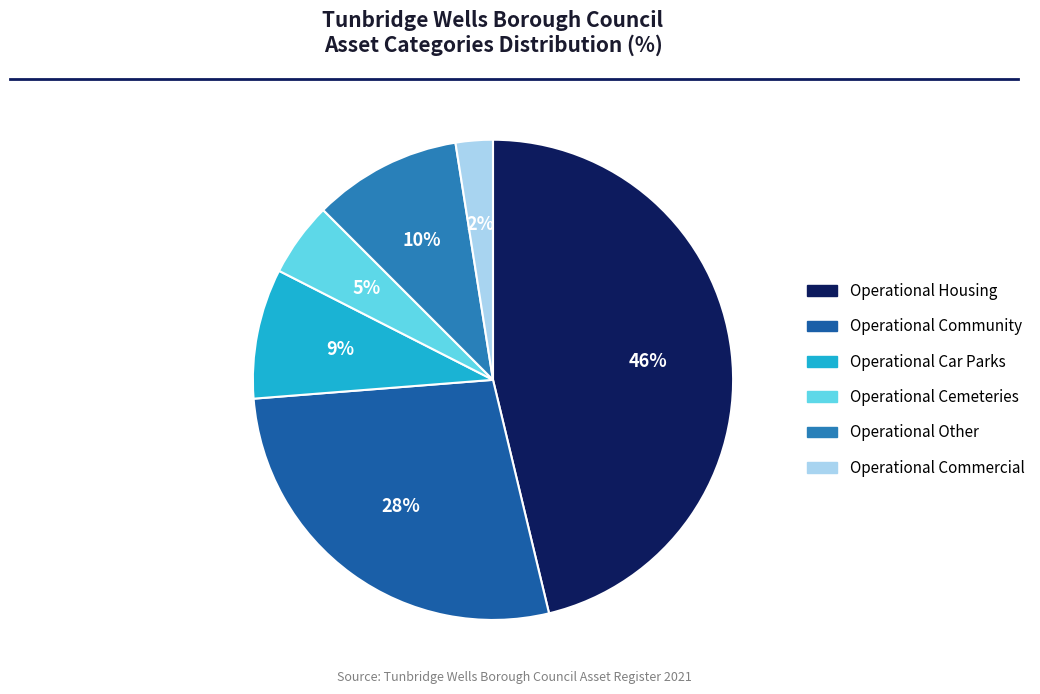

To the nearest percent, what percentage of the pie is Operational Other?

10%